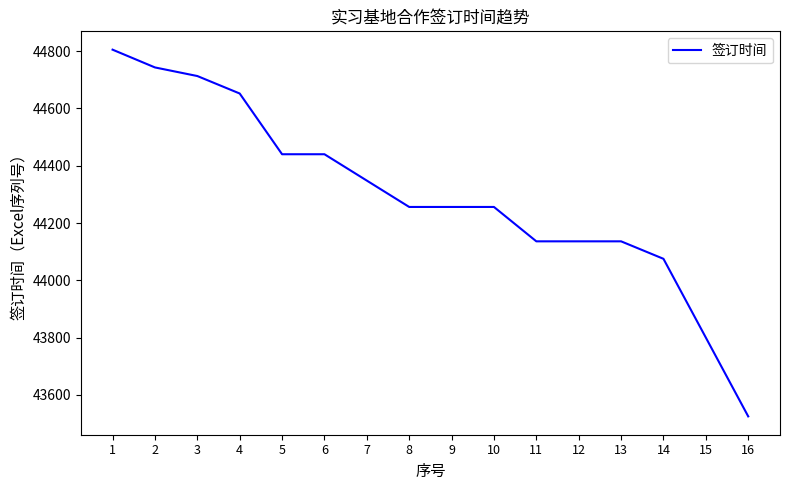

What is the change in value from 1 to 13?

-669